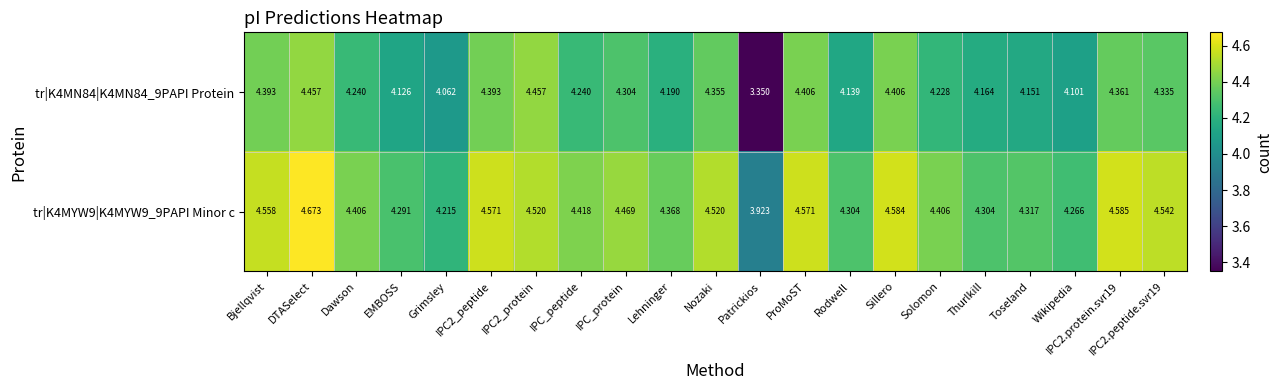

Is the value of tr|K4MN84|K4MN84_9PAPI Protein at IPC2_peptide greater than the value of tr|K4MYW9|K4MYW9_9PAPI Minor c at IPC_peptide?

No